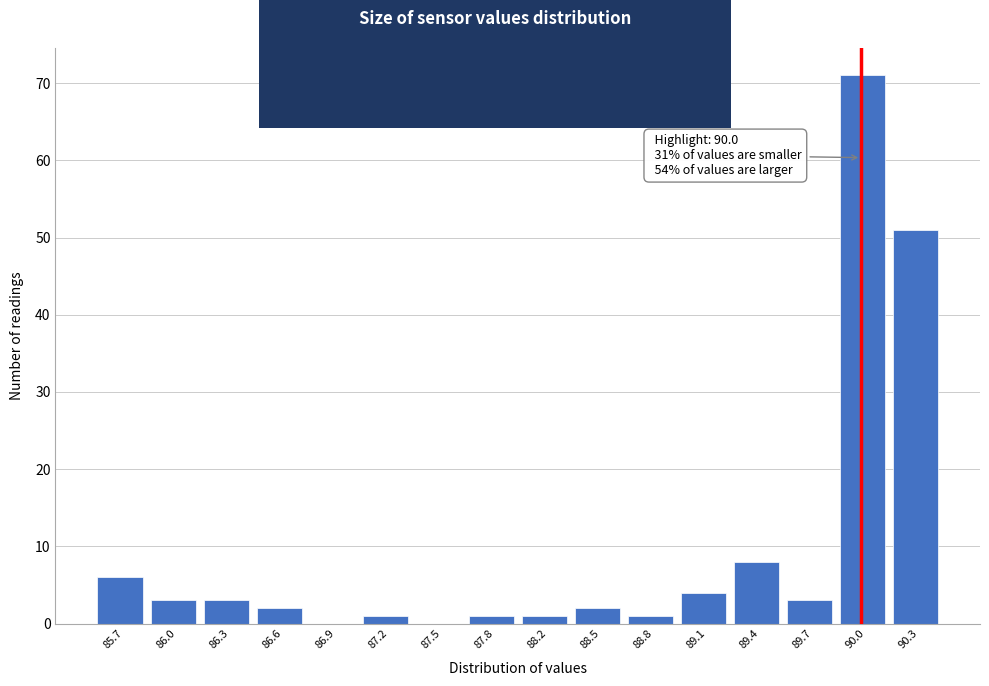

Over which range of the x-axis is the bar tallest?

89.90 to 90.20